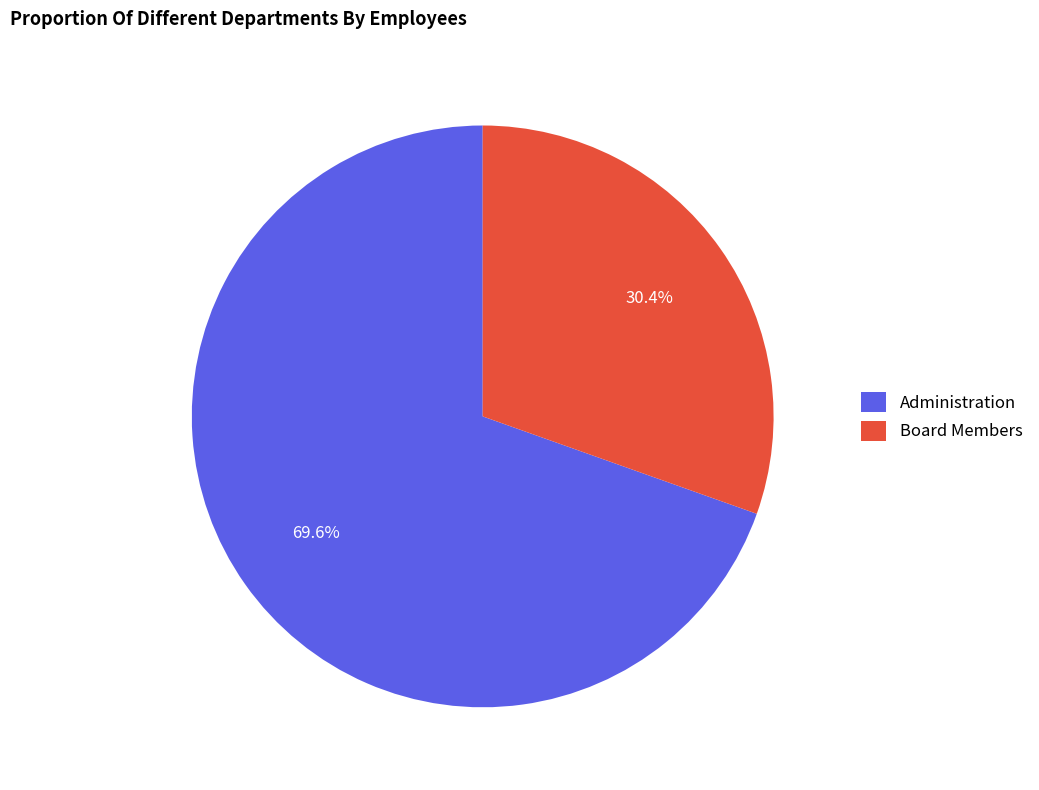

Is there any slice that represents more than half of the pie?

Yes